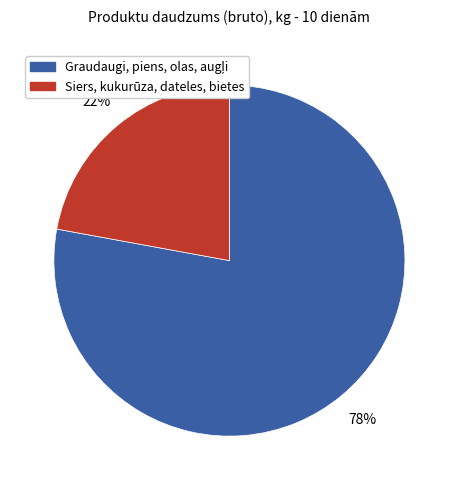

Is there any slice that represents more than half of the pie?

Yes